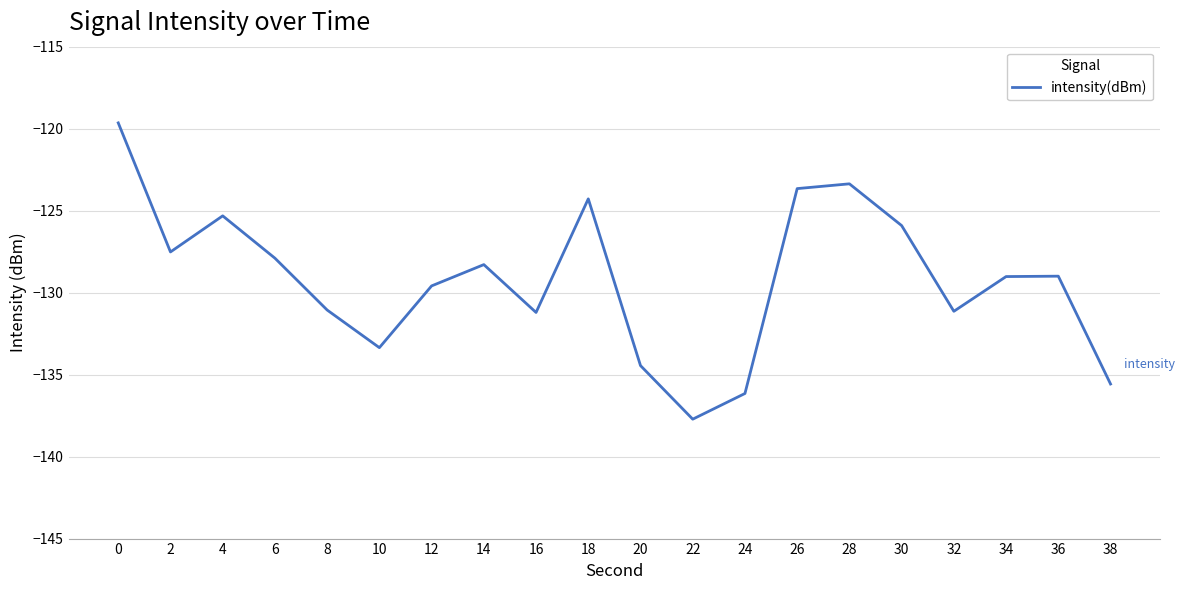

What is the difference between the maximum and minimum values?

18.1